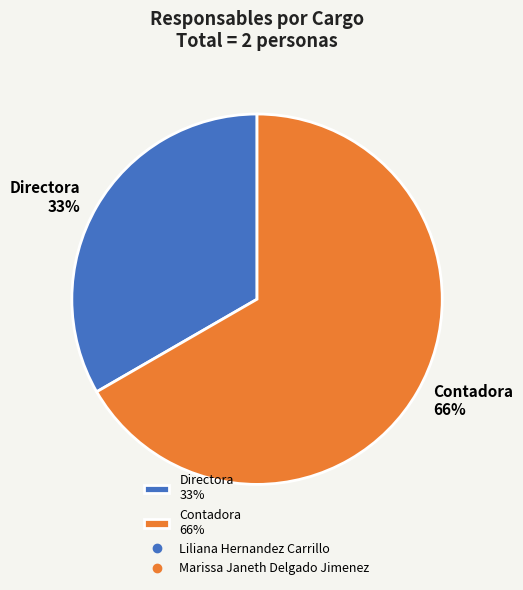

Combined, what portion of the pie is Liliana Hernandez Carrillo and Marissa Janeth Delgado Jimenez?

100.0%